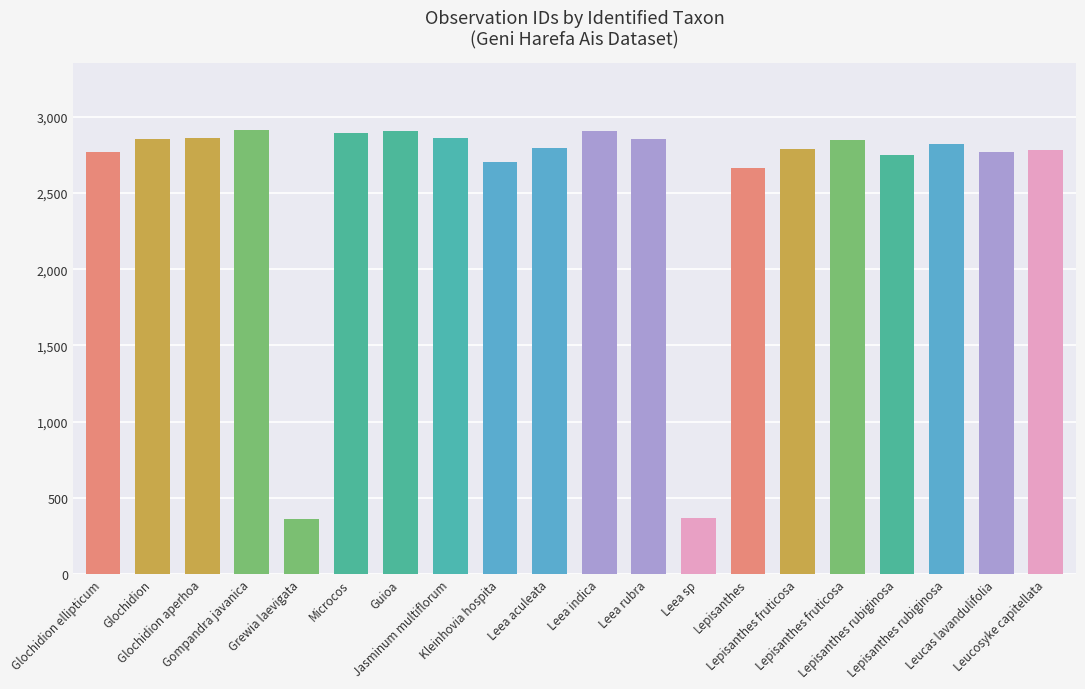

What is the label of the 13th bar from the left?

Leea sp